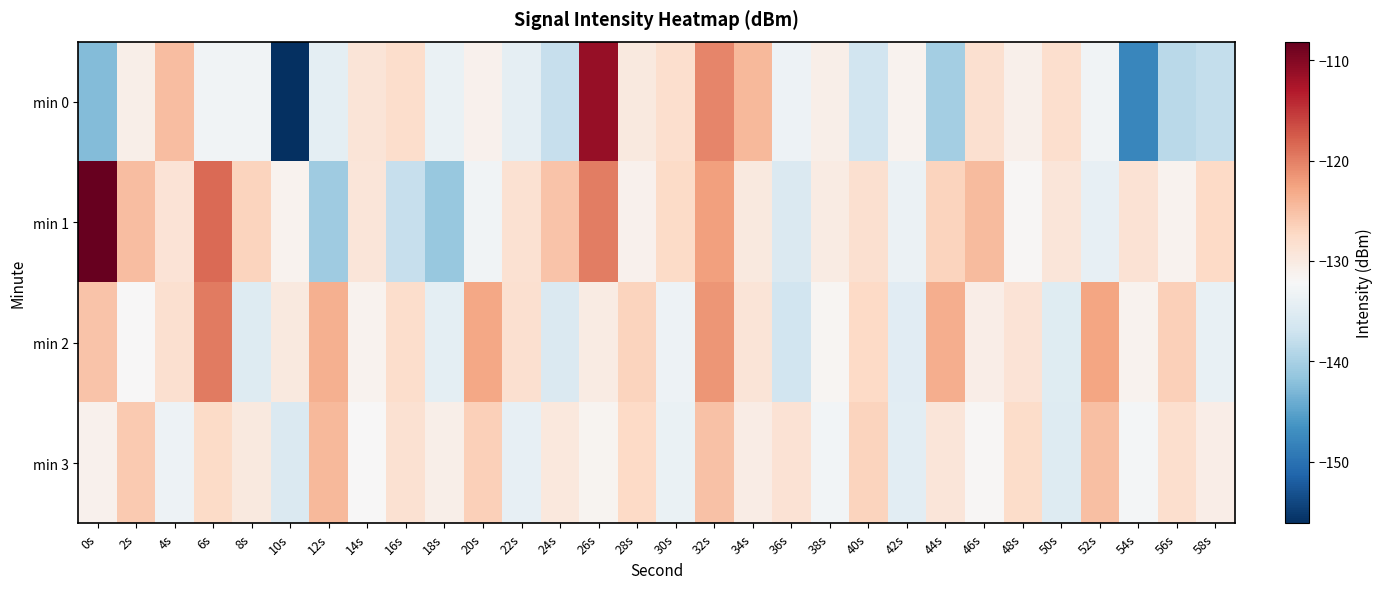

Between 54s and 8s, which is larger?

8s